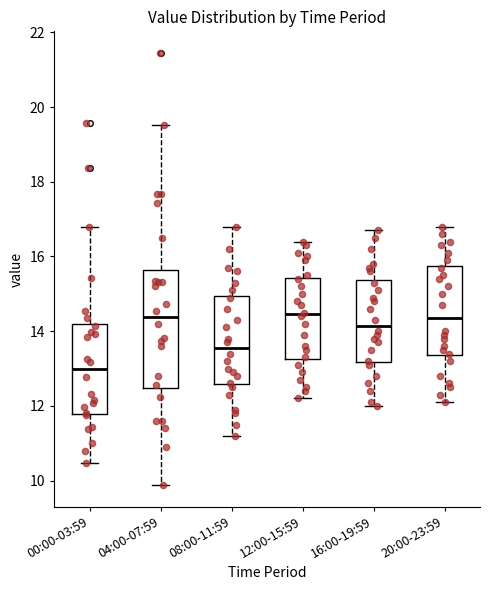

Which box is the tallest, from its lower edge to its upper edge?

04:00-07:59